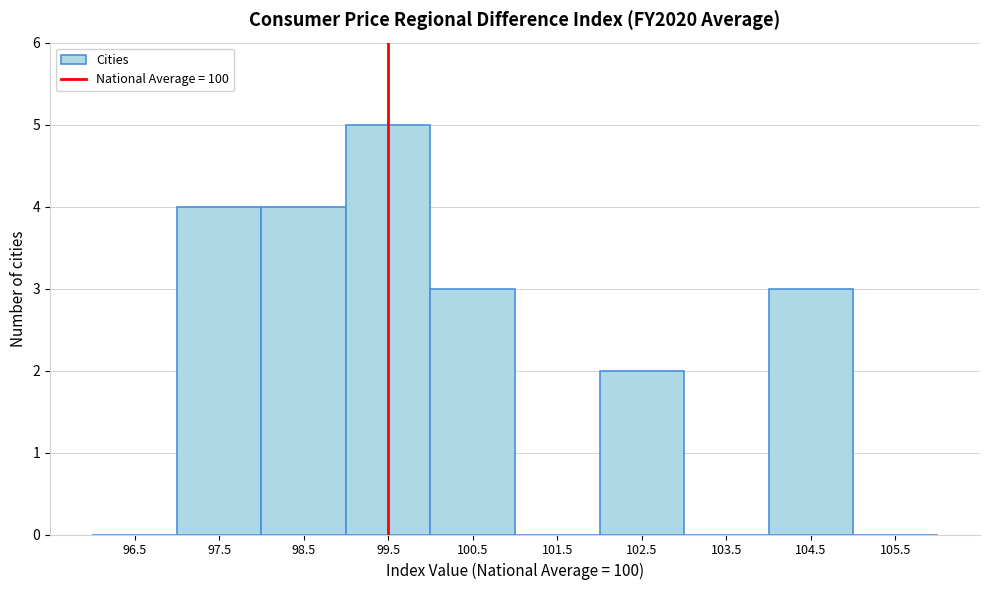

Reading left to right, transcribe all the data shown in this chart.

96.5=0	97.5=4	98.5=4	99.5=5	100.5=3	101.5=0	102.5=2	103.5=0	104.5=3	105.5=0